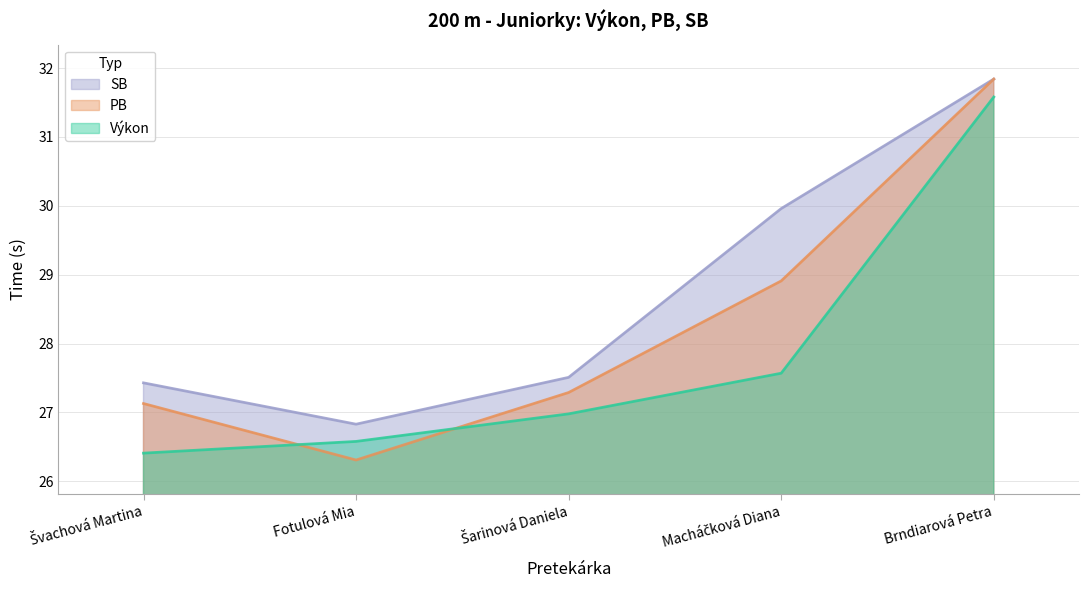

At which label is PB closest to 29?

Macháčková Diana